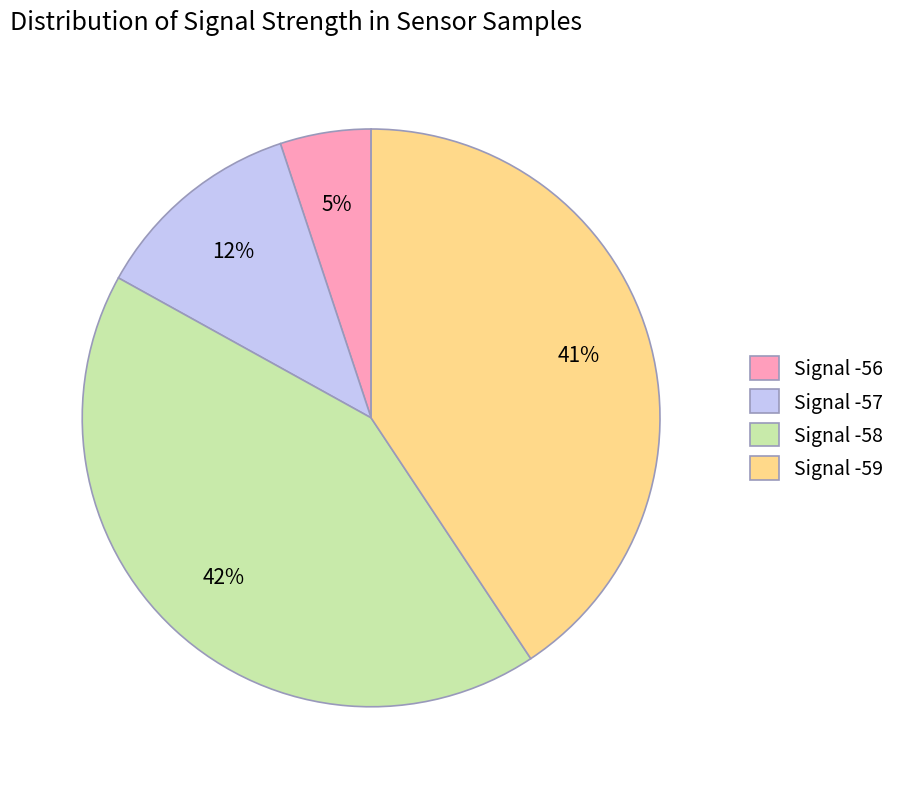

Does any single category account for the majority?

No